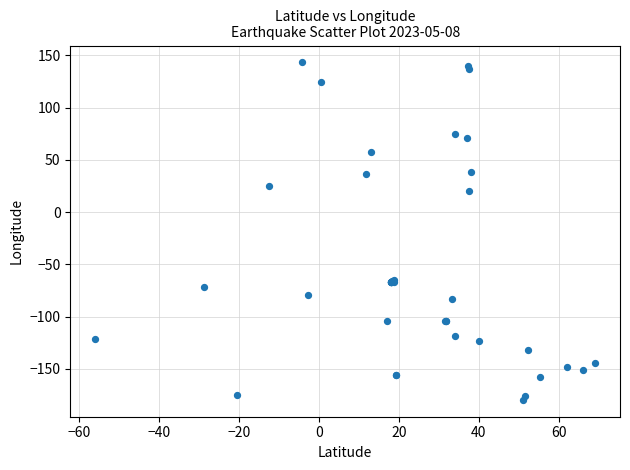

What Y value in the scatter plot is closest to -18?

20.0